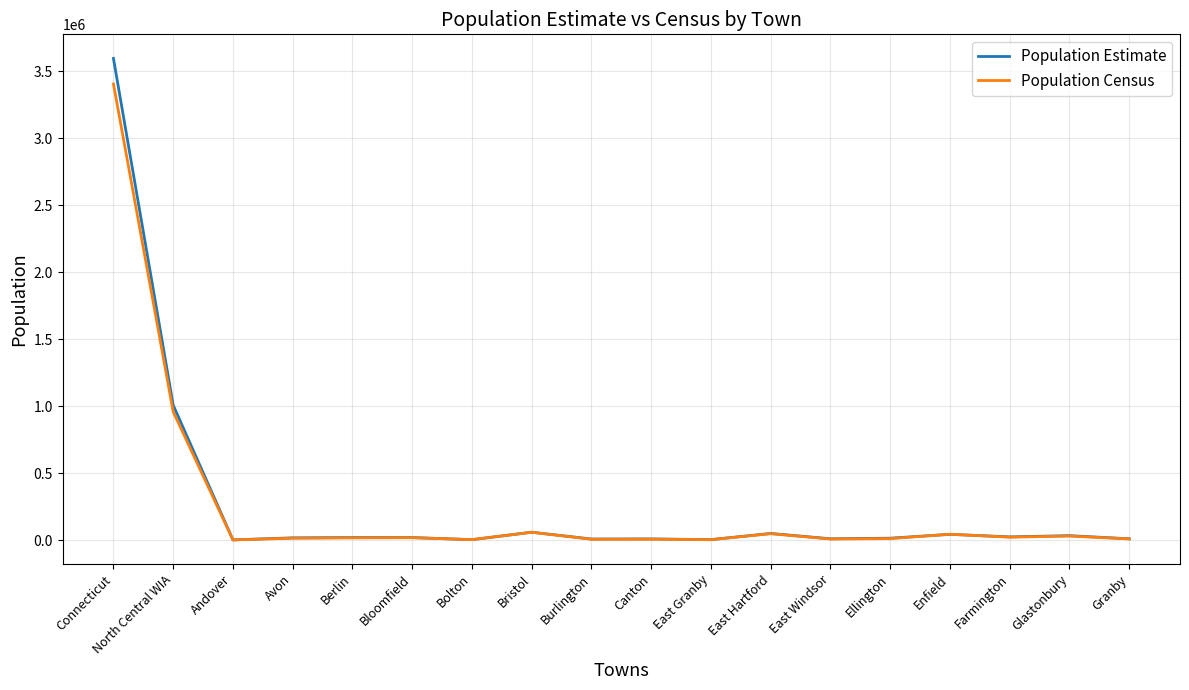

At which category is the sum across all series the highest?

Connecticut